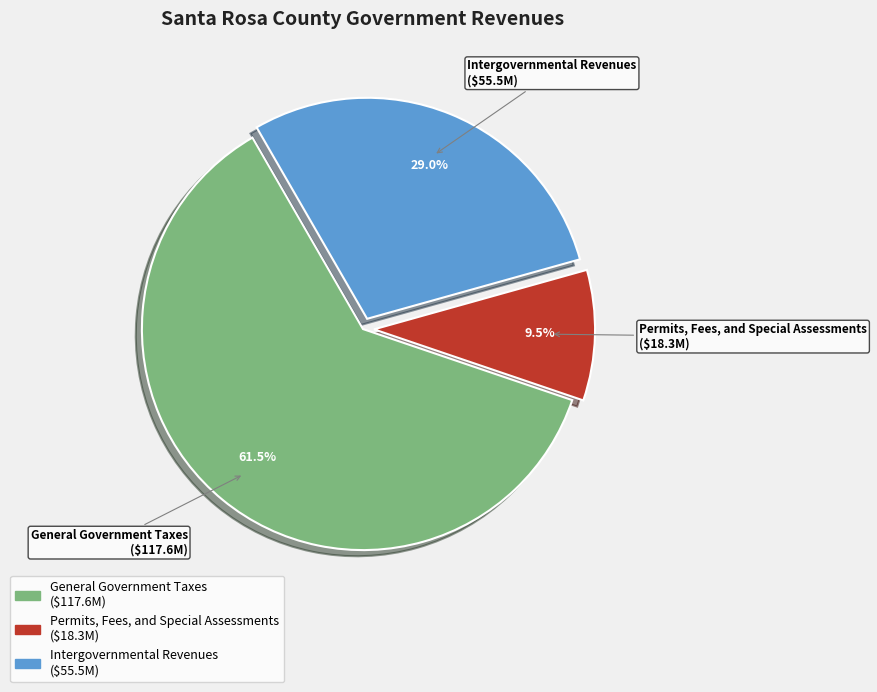

Does Permits, Fees, and Special Assessments represent more than half of the total?

No